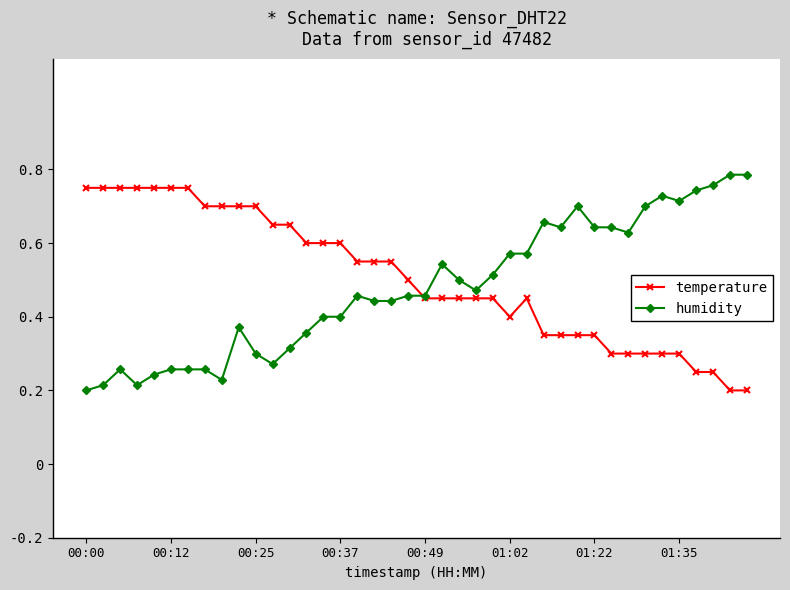

At how many categories does at least one series exceed 0?

40